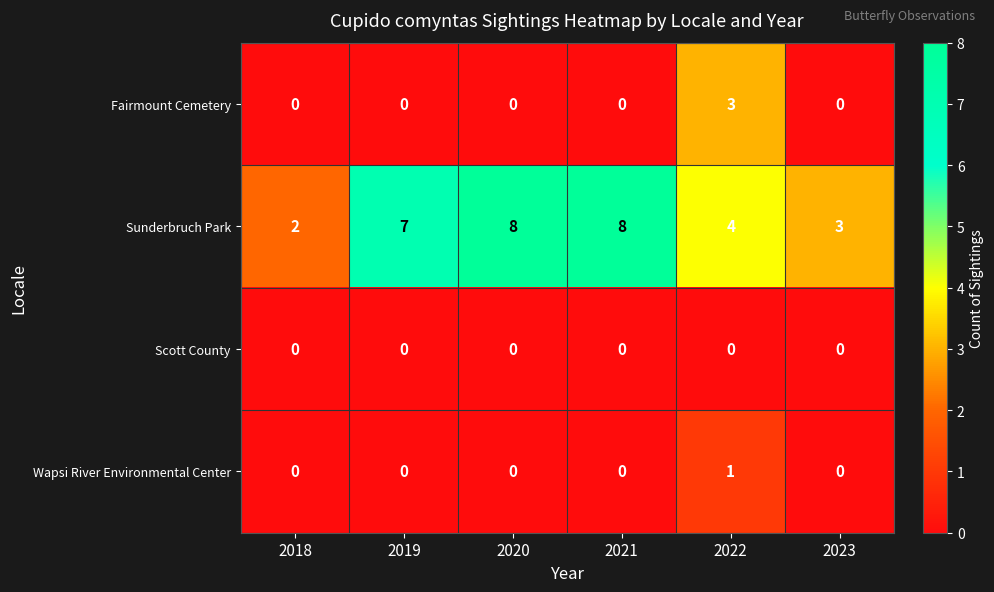

What is the maximum value shown in the chart?

8